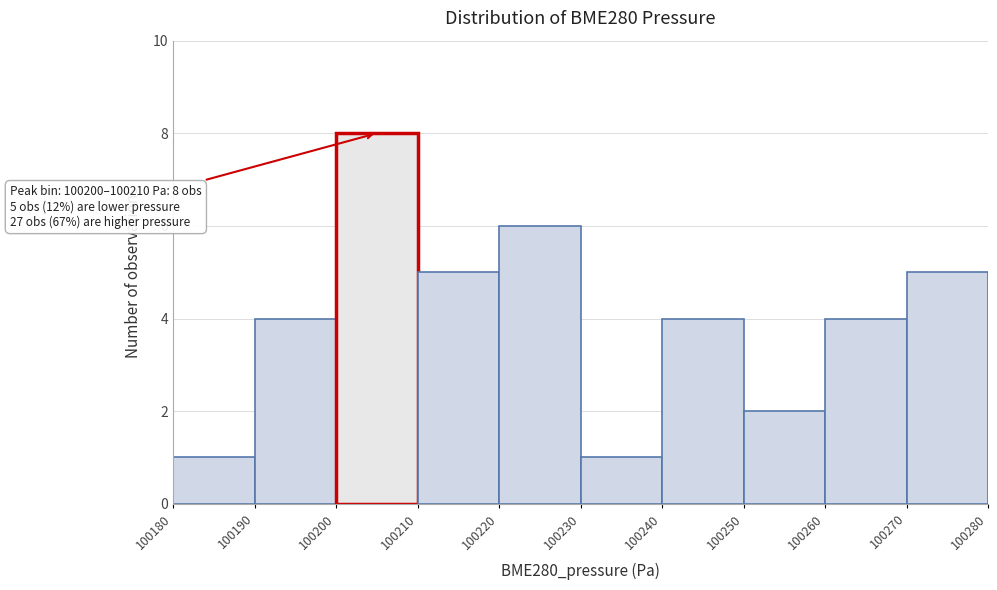

Over which range of the x-axis is the bar tallest?

100200 to 100210